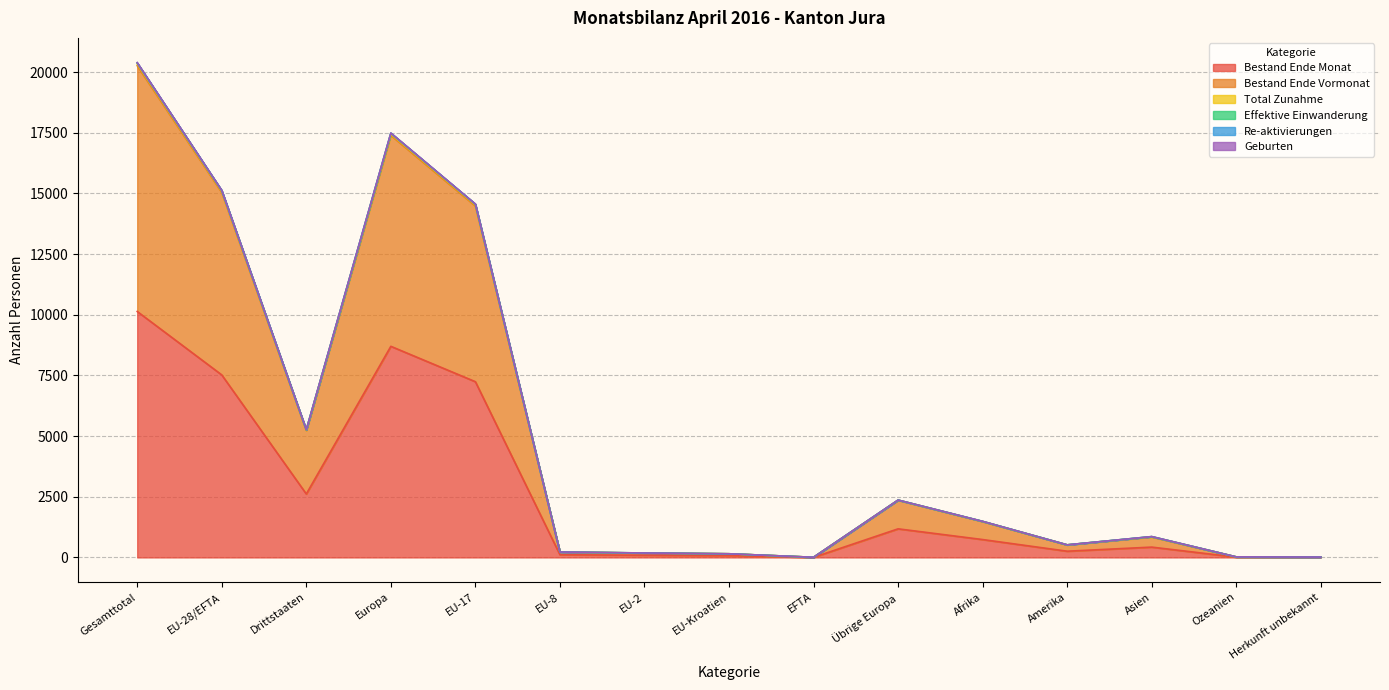

Which category has the highest value in the Bestand Ende Monat series?

Gesamttotal